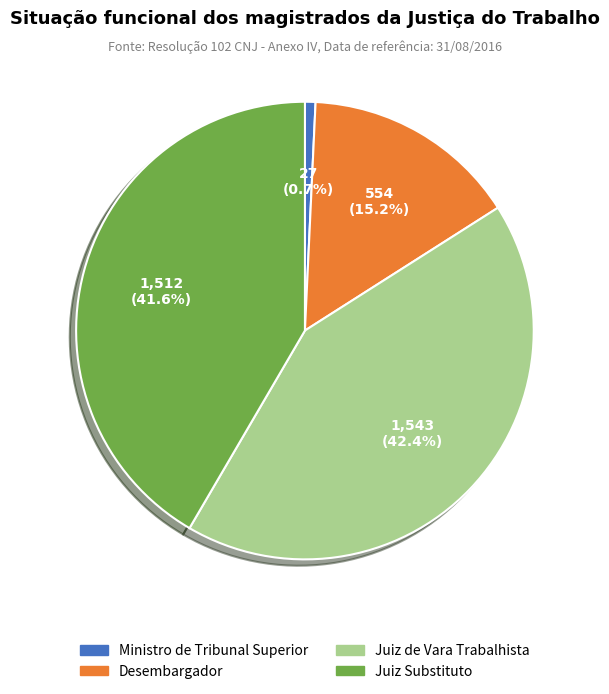

Combined, what portion of the pie is Juiz Substituto and Ministro de Tribunal Superior?

42.3%